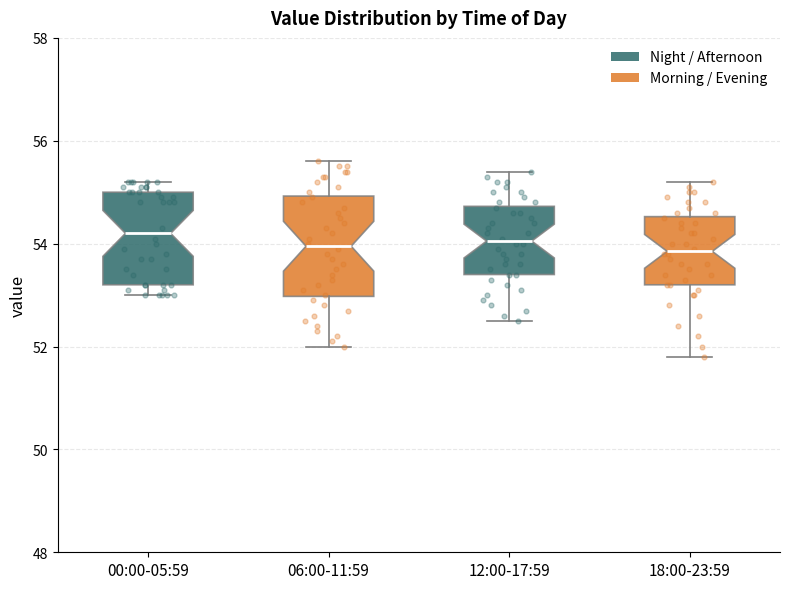

Where is the lower edge of the box for 06:00-11:59 on the y-axis? The values are not printed on the chart, so give them approximately, as read against the axis.

53.0